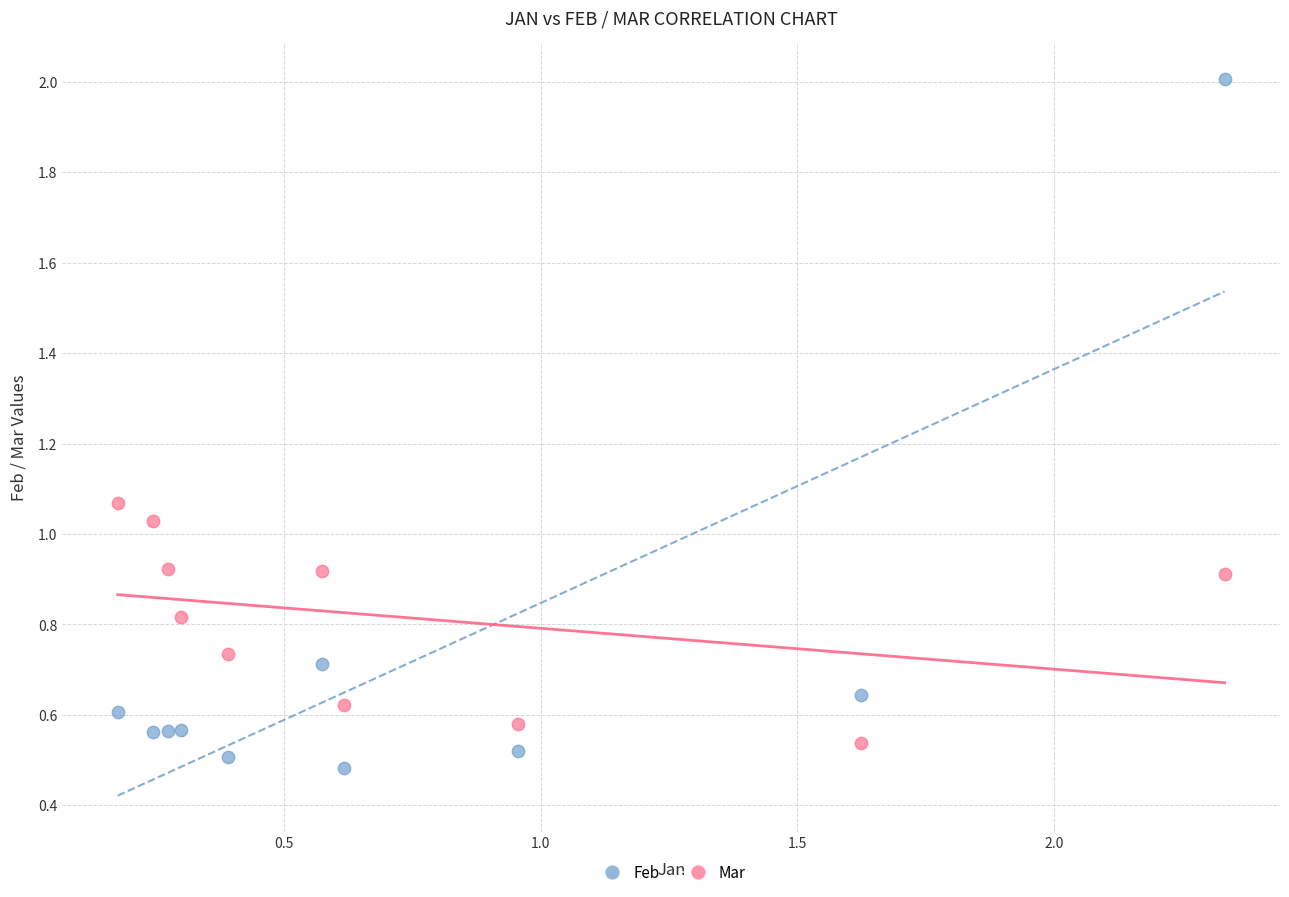

Across all data points, what is the range of Y values (max minus min)?

1.5